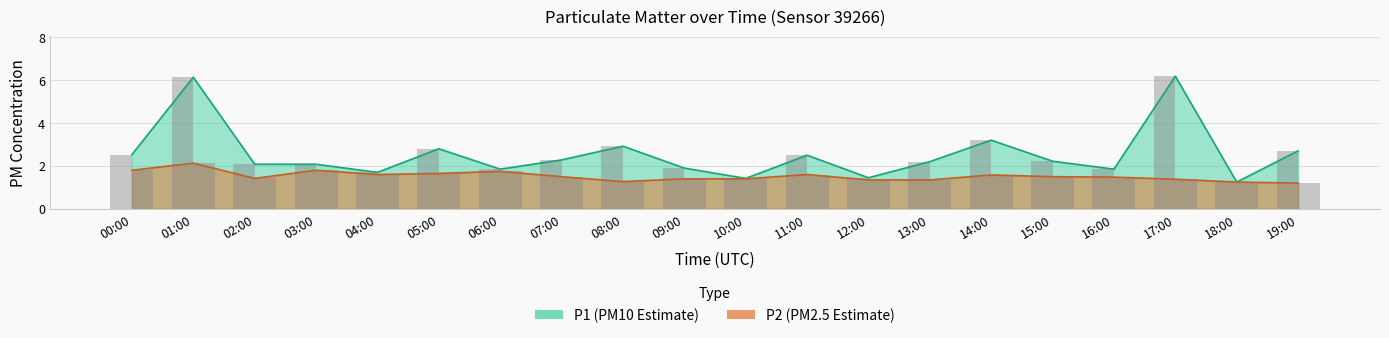

Read the P2 value at 13:00.

1.4